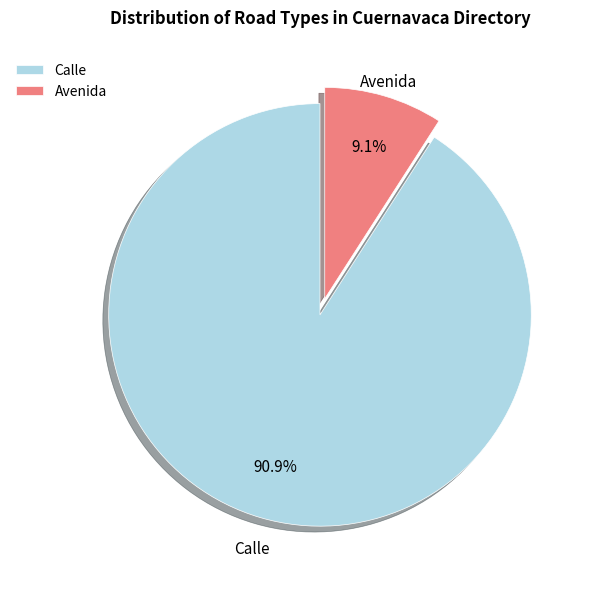

True or false: Calle accounts for 83% of the total.

False